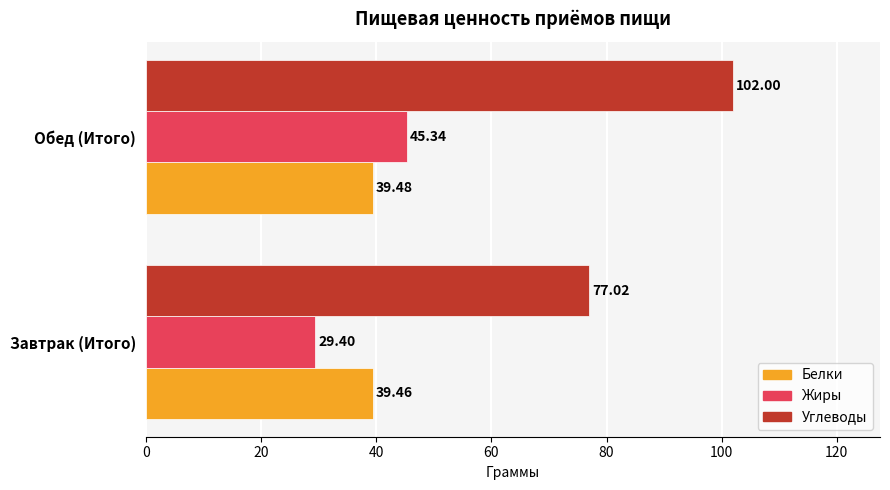

Is the value of Белки at Завтрак (Итого) greater than the value of Жиры at Завтрак (Итого)?

Yes